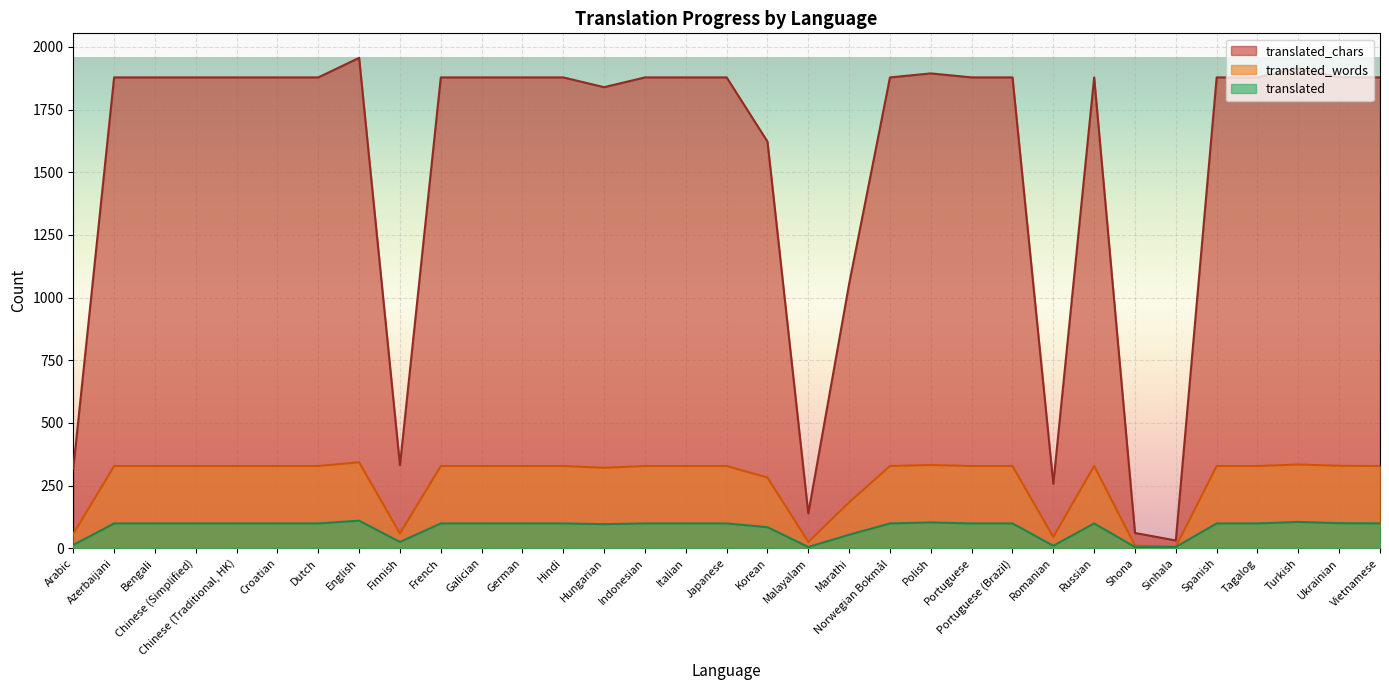

Rank the categories by translated_chars value from lowest to highest.

Sinhala, Shona, Malayalam, Romanian, Arabic, Finnish, Marathi, Korean, Hungarian, Azerbaijani, Bengali, Chinese (Simplified), Chinese (Traditional, HK), Croatian, Dutch, French, Galician, German, Hindi, Indonesian, Italian, Japanese, Norwegian Bokmål, Portuguese, Portuguese (Brazil), Russian, Spanish, Tagalog, Vietnamese, Ukrainian, Polish, Turkish, English